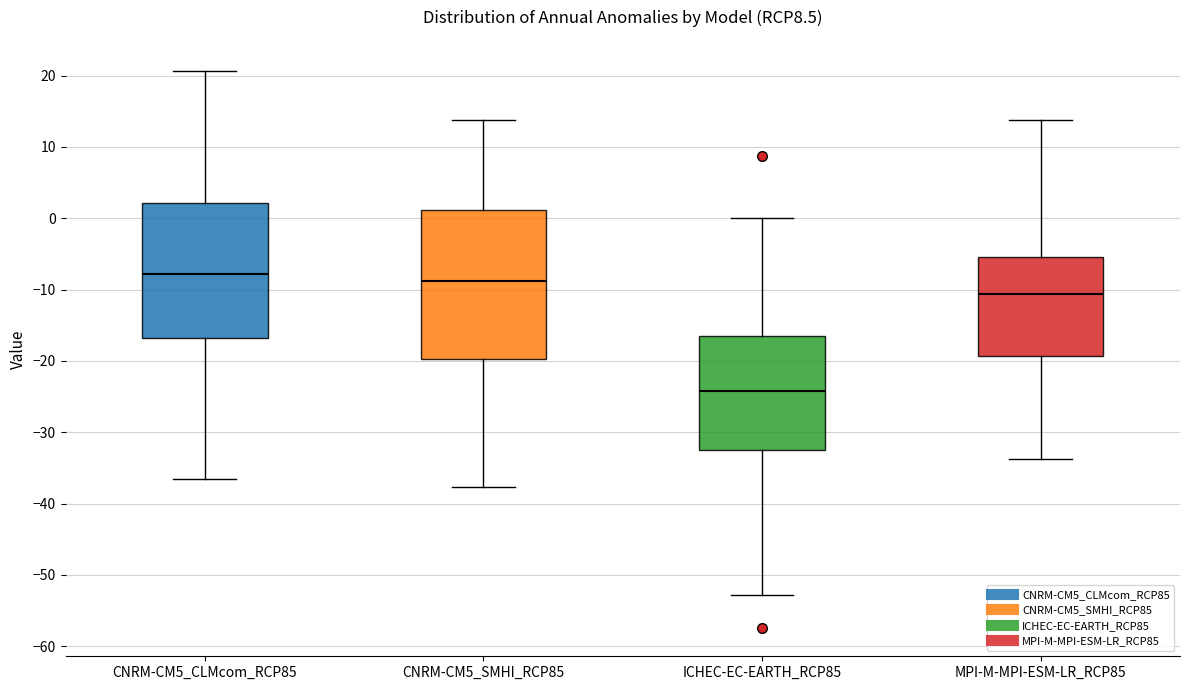

Comparing the boxes themselves (not the whiskers), which one is the tallest?

CNRM-CM5_SMHI_RCP85